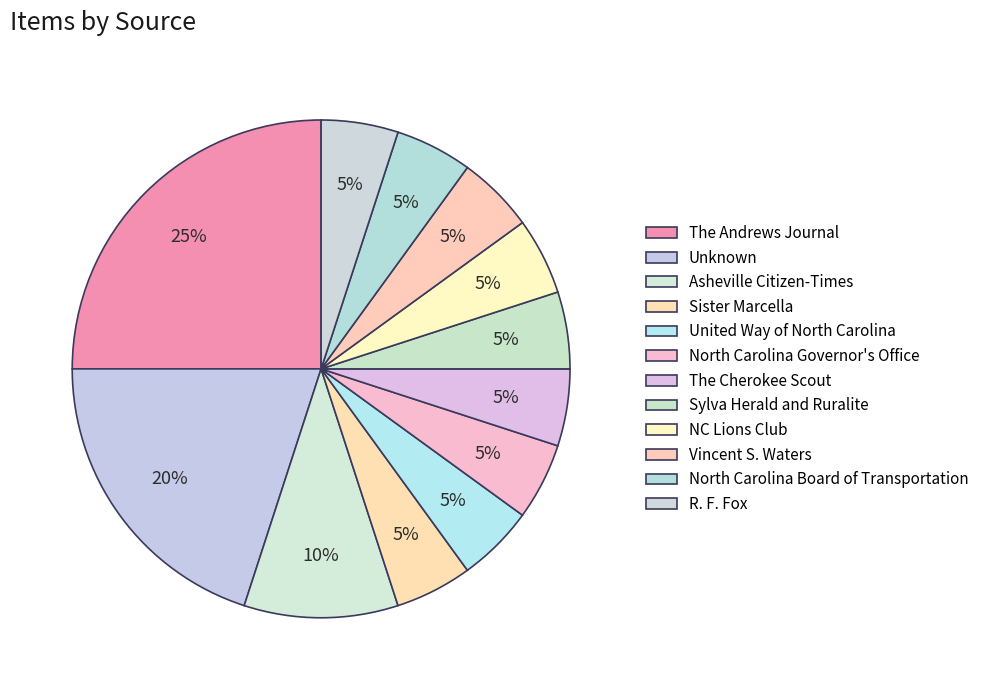

To the nearest percent, what portion does R. F. Fox represent?

5%